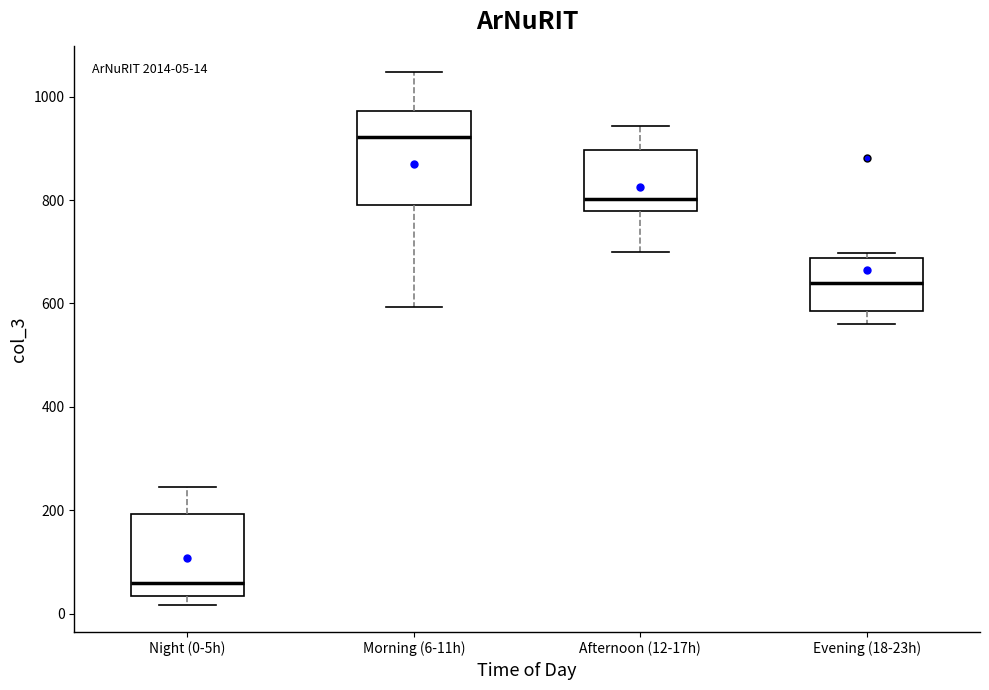

Which box is the tallest, from its lower edge to its upper edge?

Morning (6-11h)